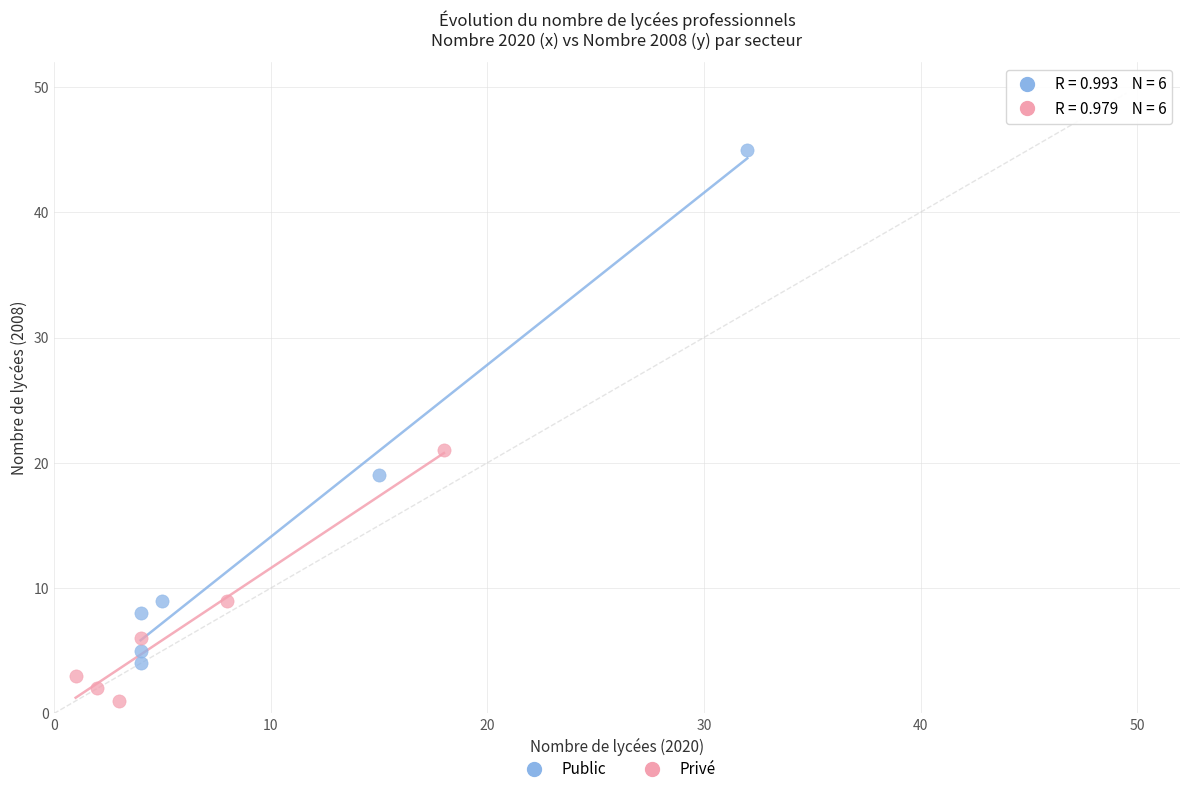

Which series reaches the maximum Y coordinate?

Public